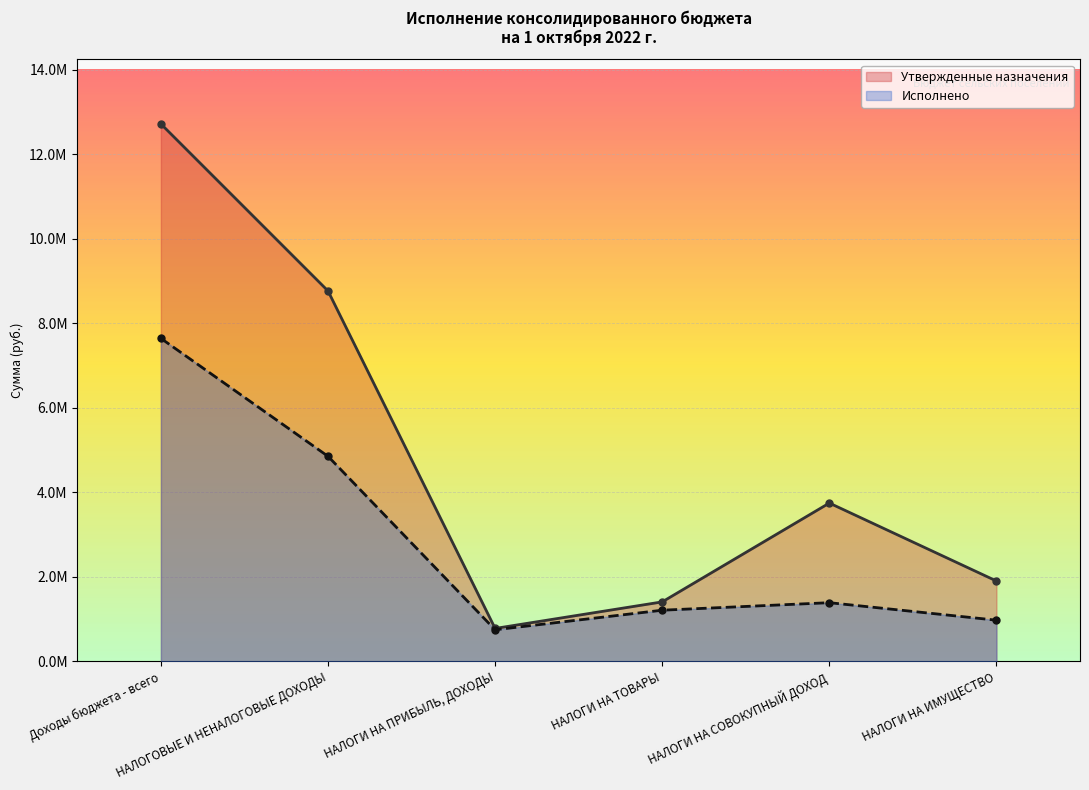

Is it true that Утвержденные назначения equals 1289587.1 at НАЛОГИ НА ПРИБЫЛЬ, ДОХОДЫ?

False